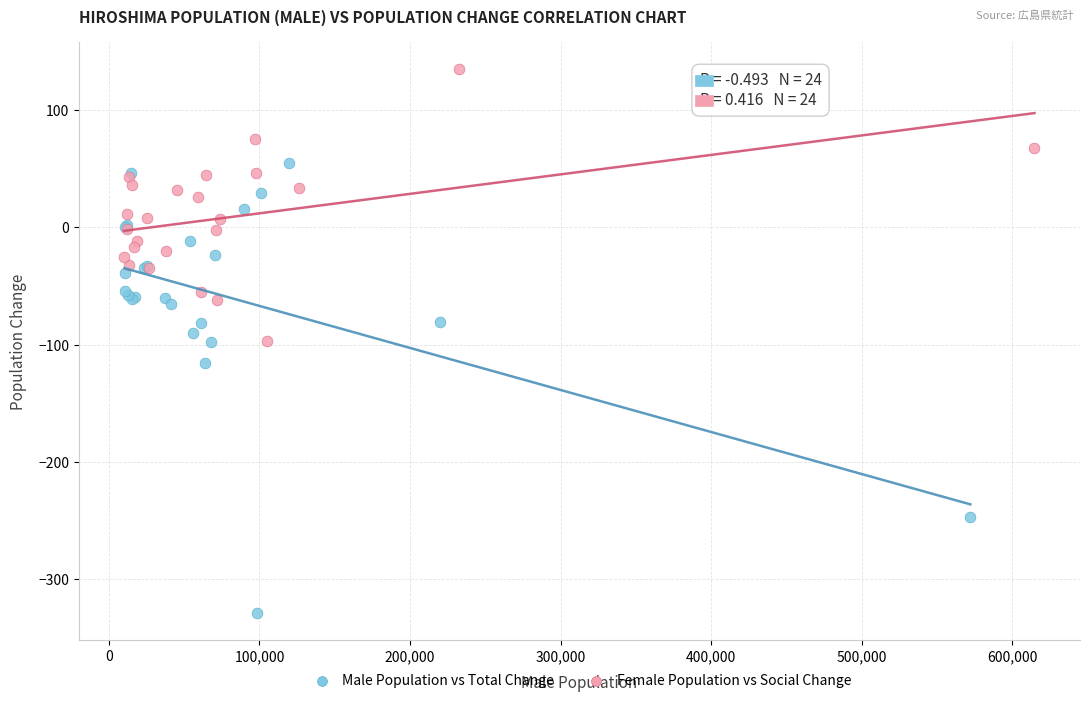

Which series contains the highest Y value?

Female Population vs Social Change